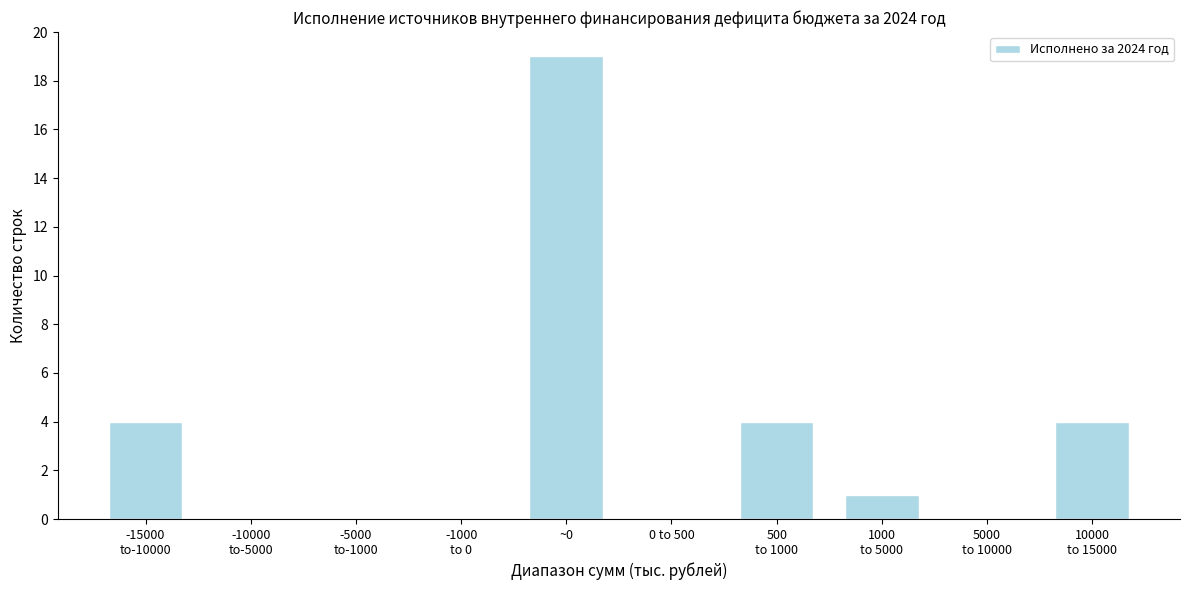

The value at 0 to 500 is -8. True or false?

False